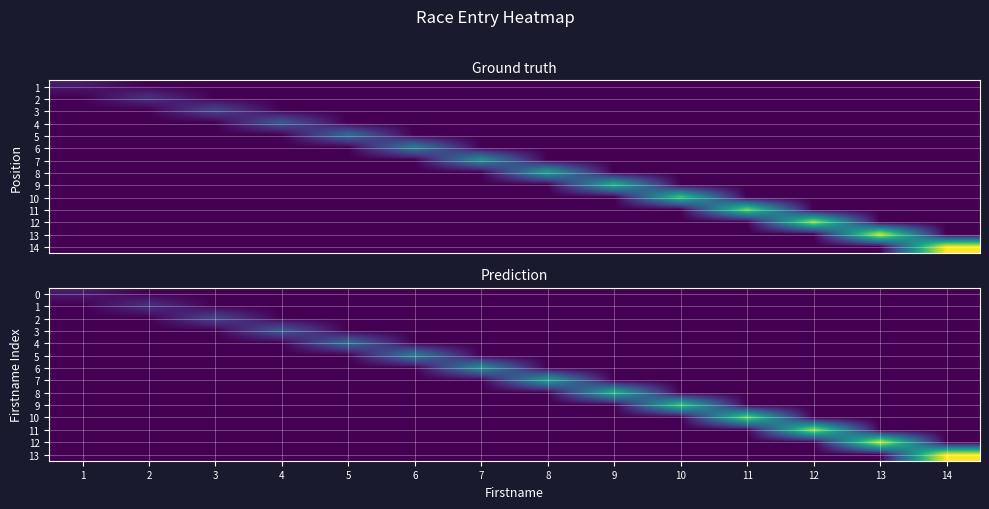

Which series has the largest range (max minus min)?

13